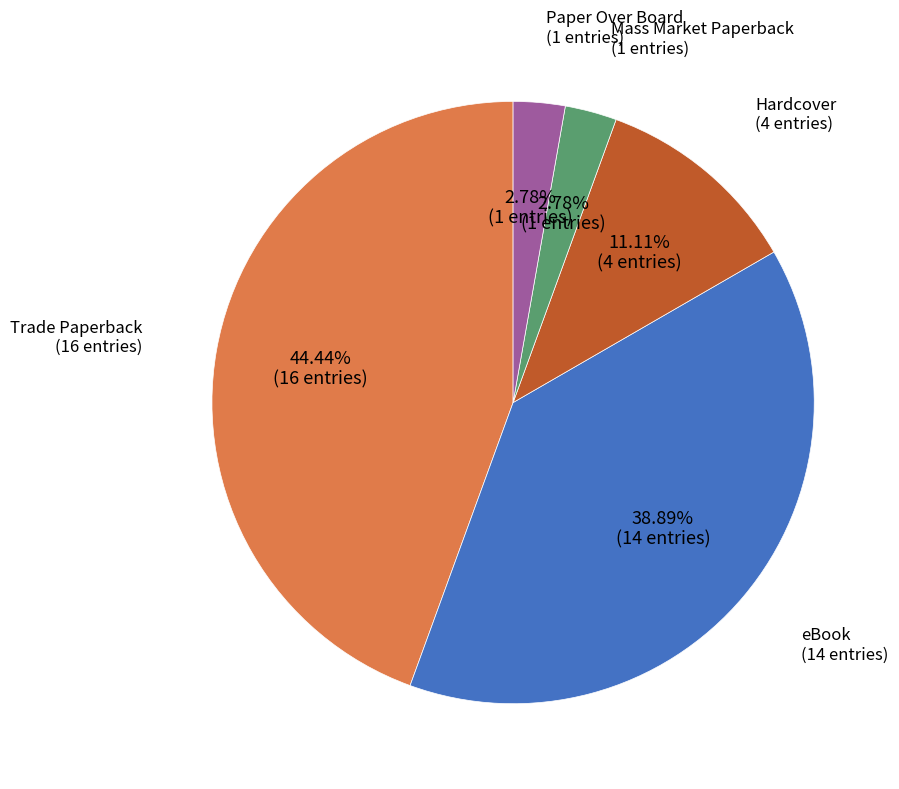

Is there a majority slice in this chart?

No